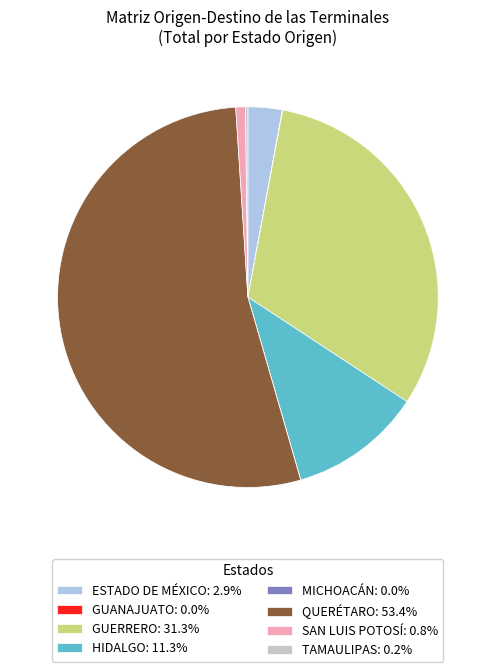

Is there a majority slice in this chart?

Yes